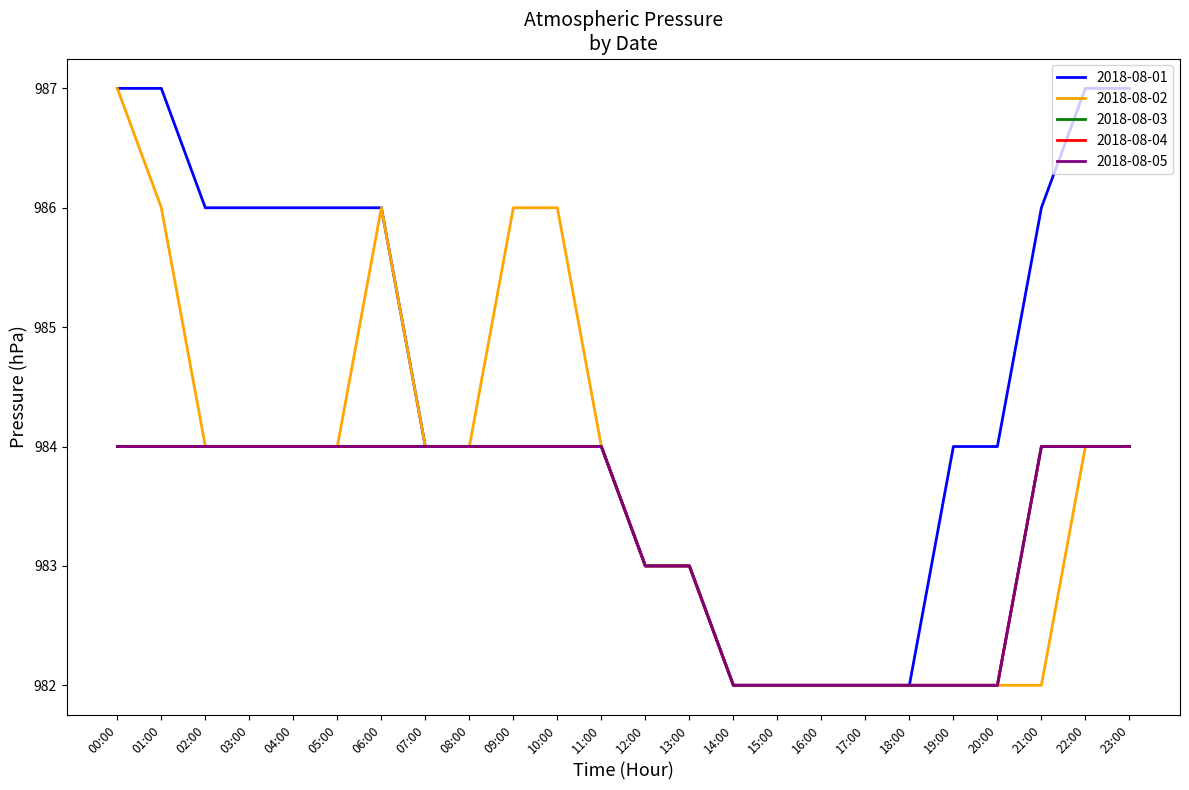

Is this an area chart (filled region under the line)?

No